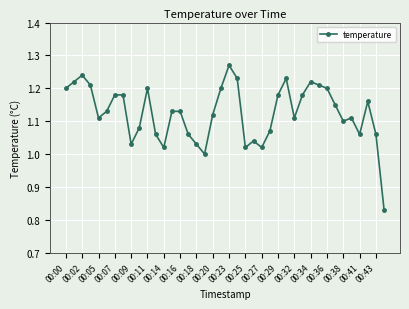

True or false: there are more than 0 points higher than both neighbors.

True